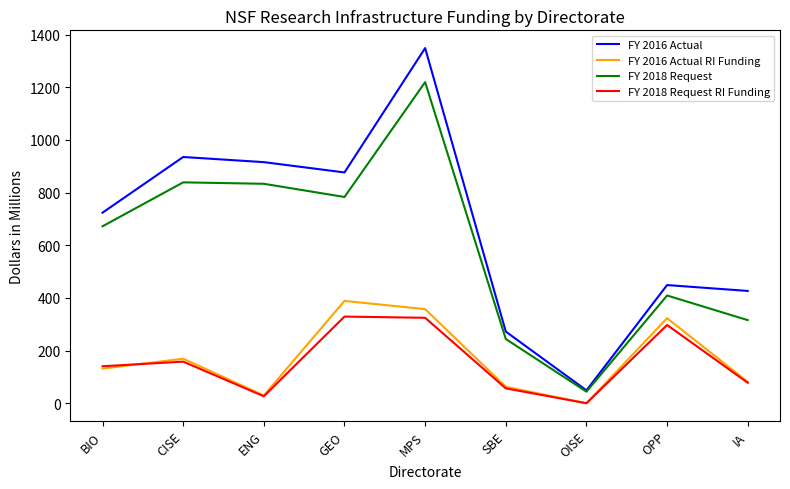

Which series changed the most between MPS and SBE?

FY 2016 Actual